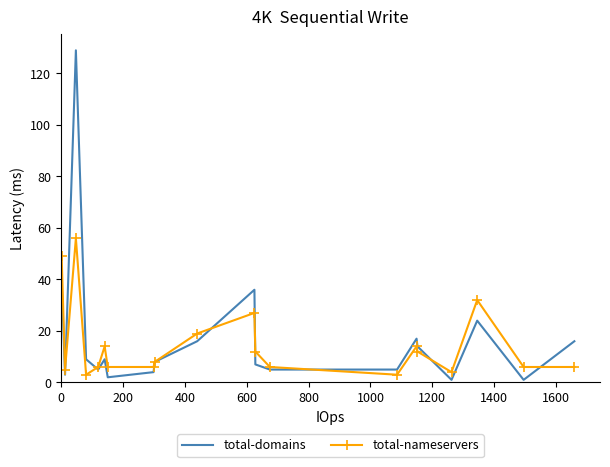

Rank the series by their maximum value, from highest to lowest.

total-domains, total-nameservers